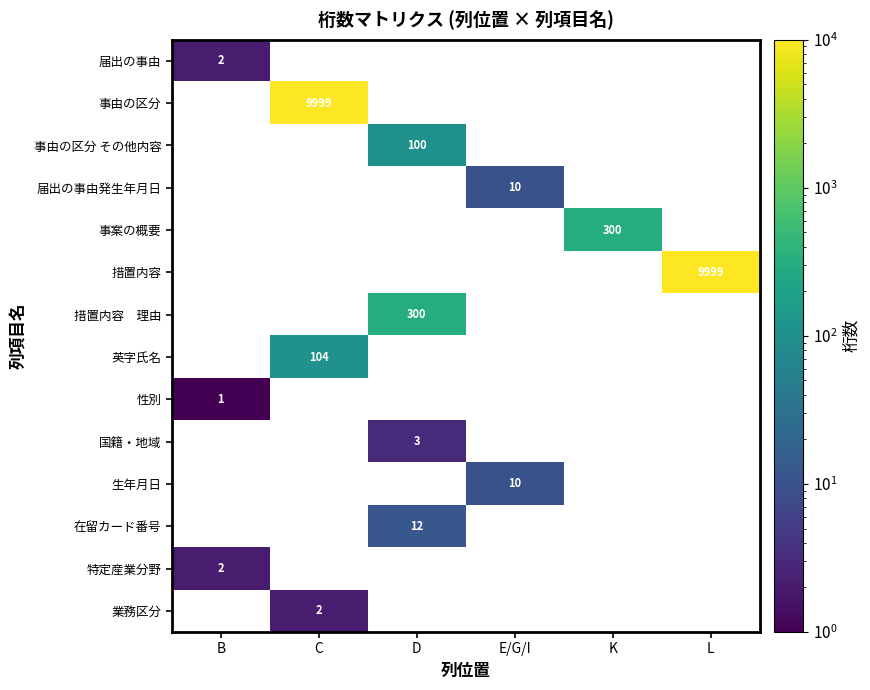

The 英字氏名 series shows 104 at C. True or false?

True